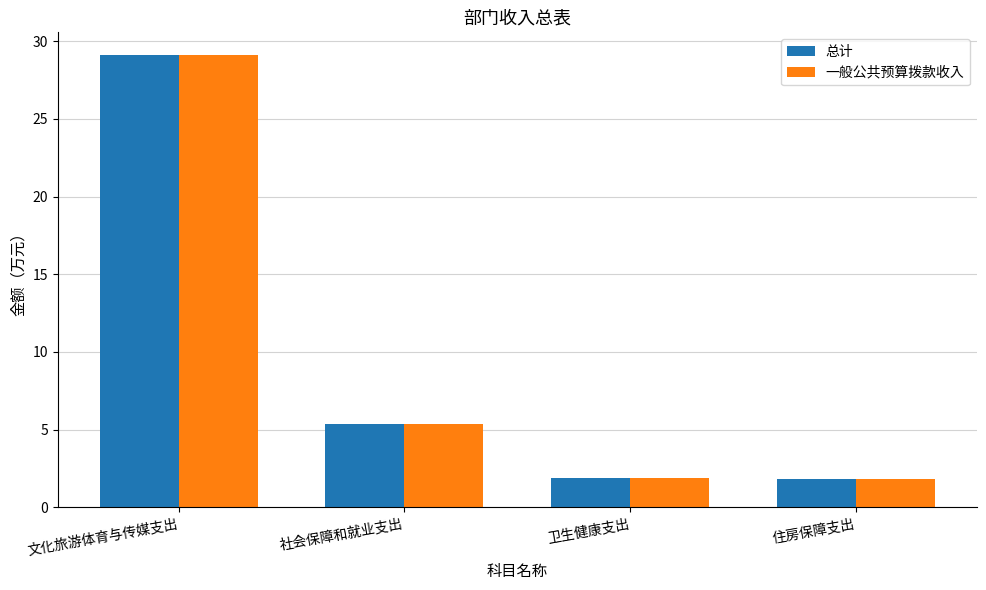

What is the total value across all series at 社会保障和就业支出?

10.7